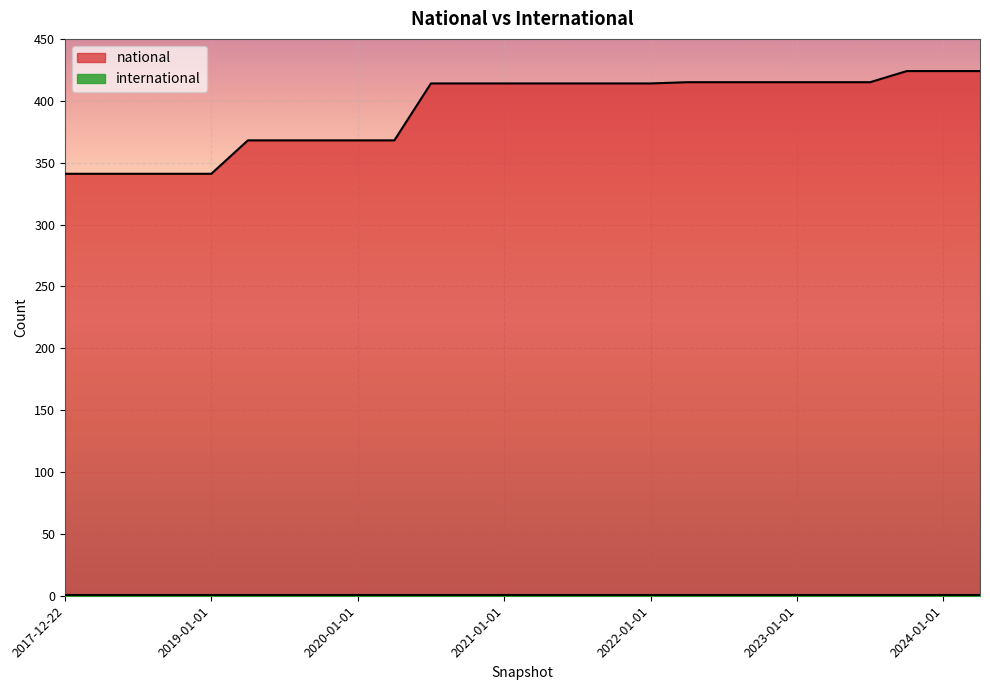

What value does the data have at 2023-10-01, to the nearest 5?

425